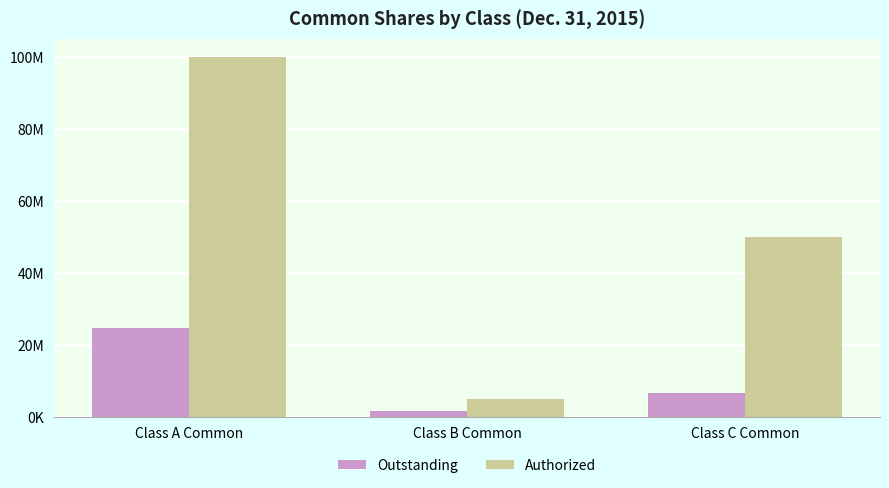

What is the maximum value for Outstanding?

24817842